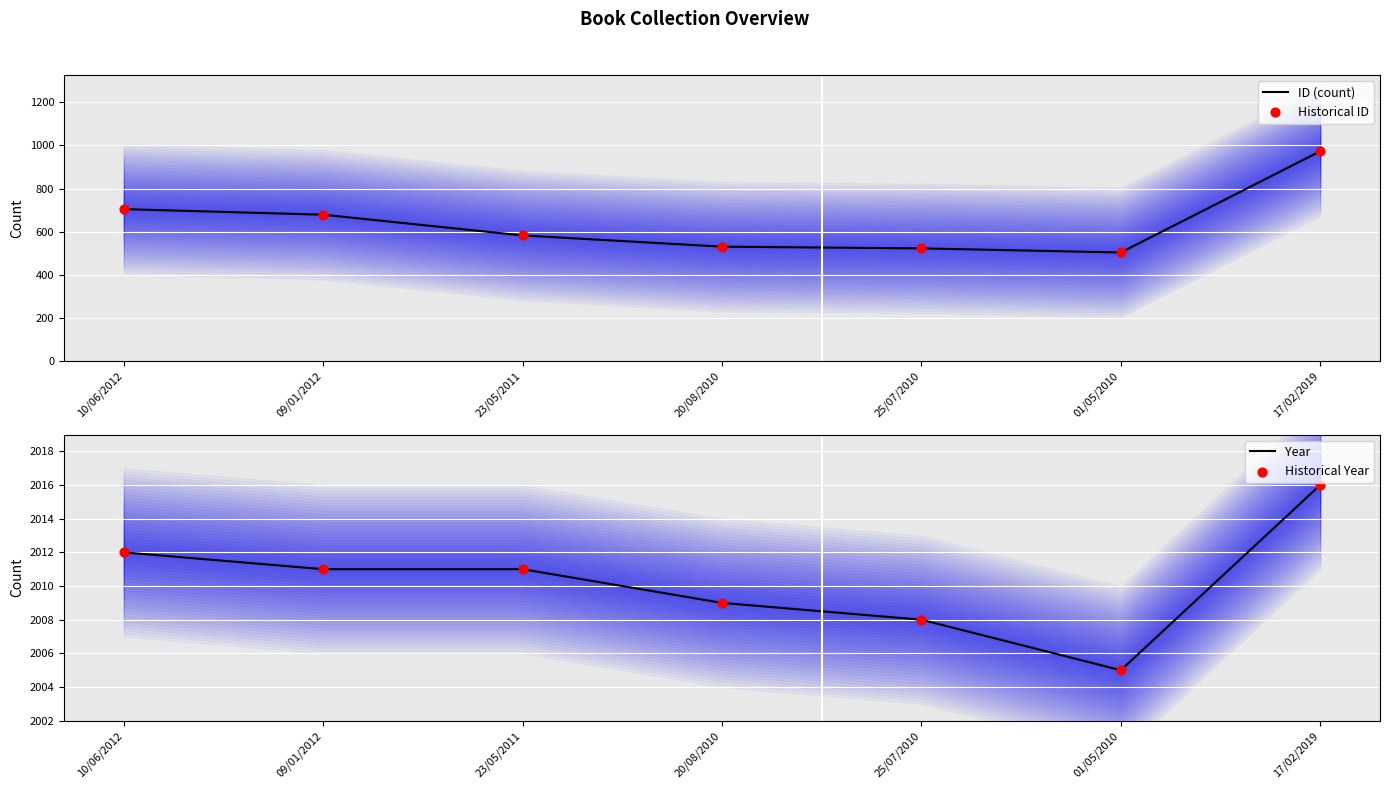

Which series reaches the minimum Y coordinate?

ID (count)